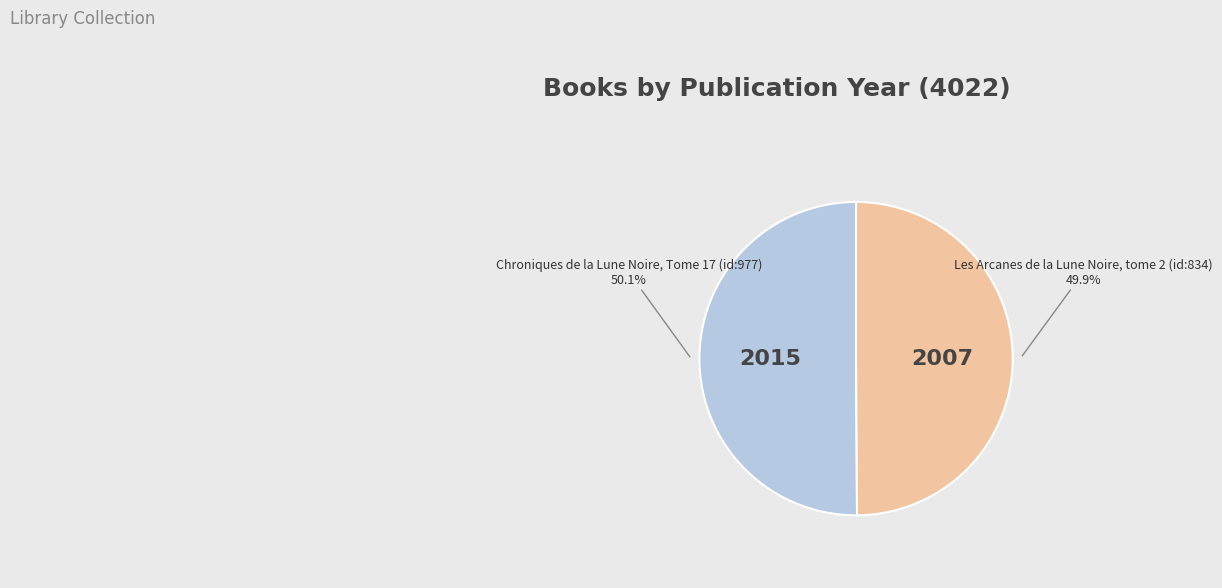

Is there a majority slice in this chart?

Yes